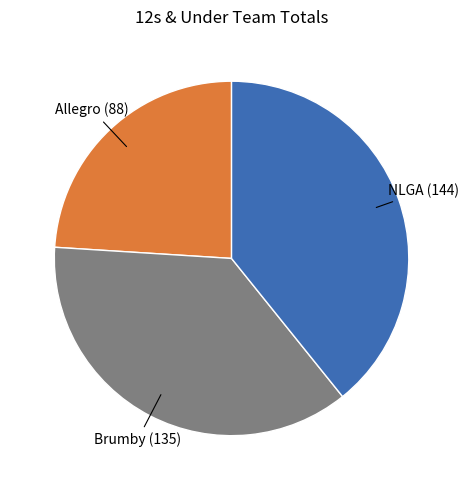

Is there a majority slice in this chart?

No